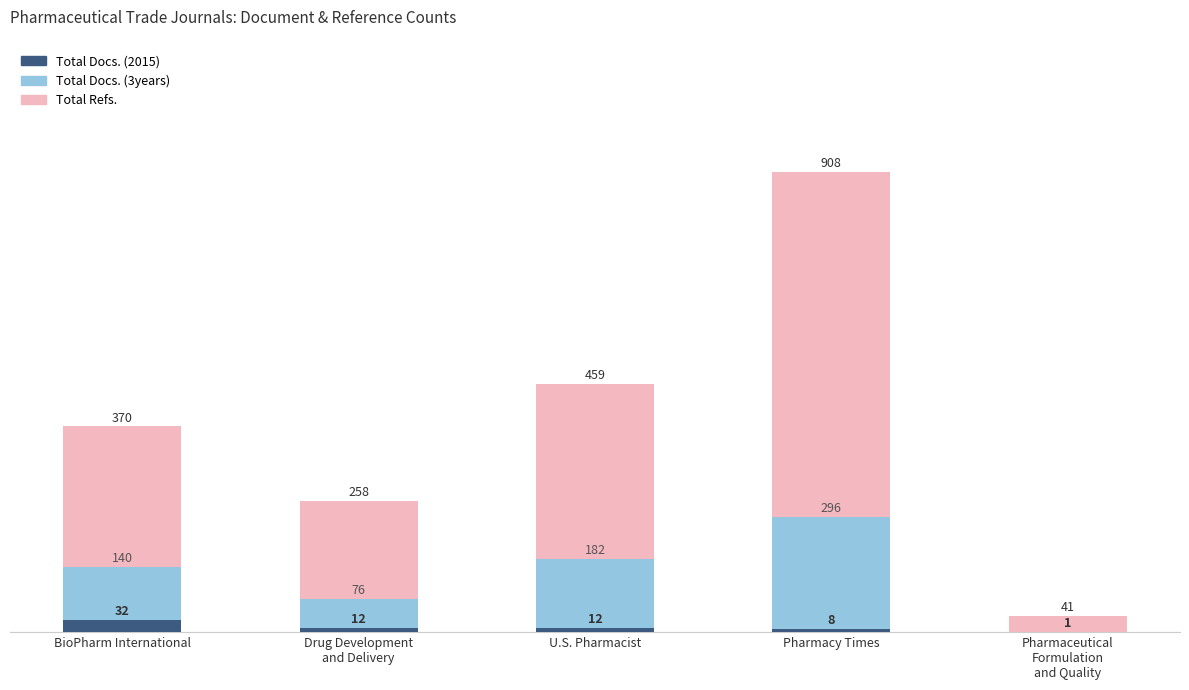

Where does the Total Docs. (2015) series first go above 12?

BioPharm International